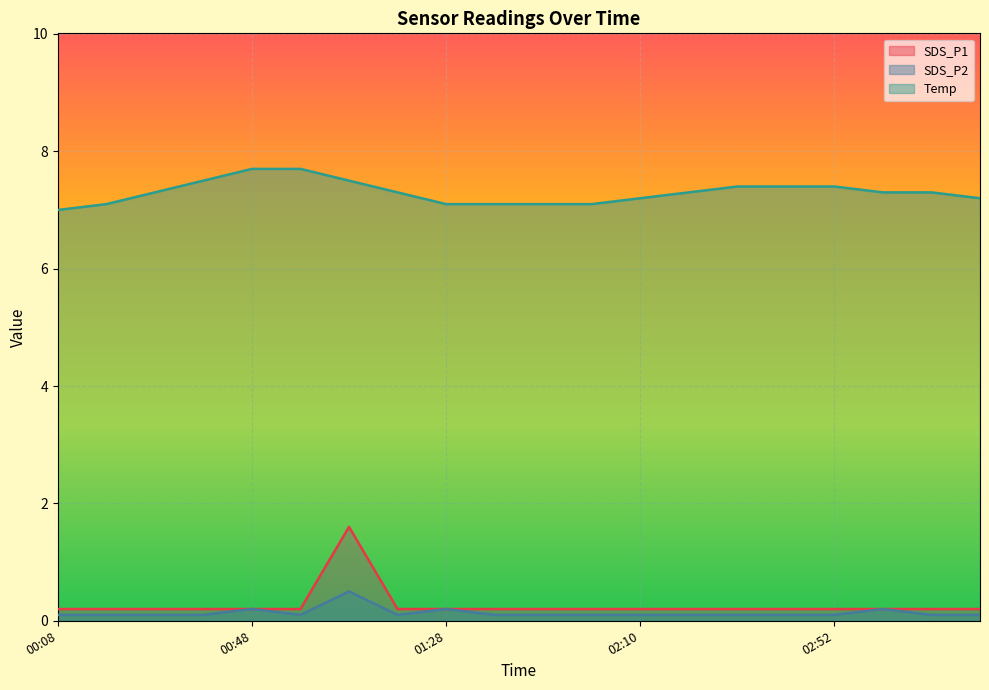

What is the label of the 2nd point from the left?

00:18